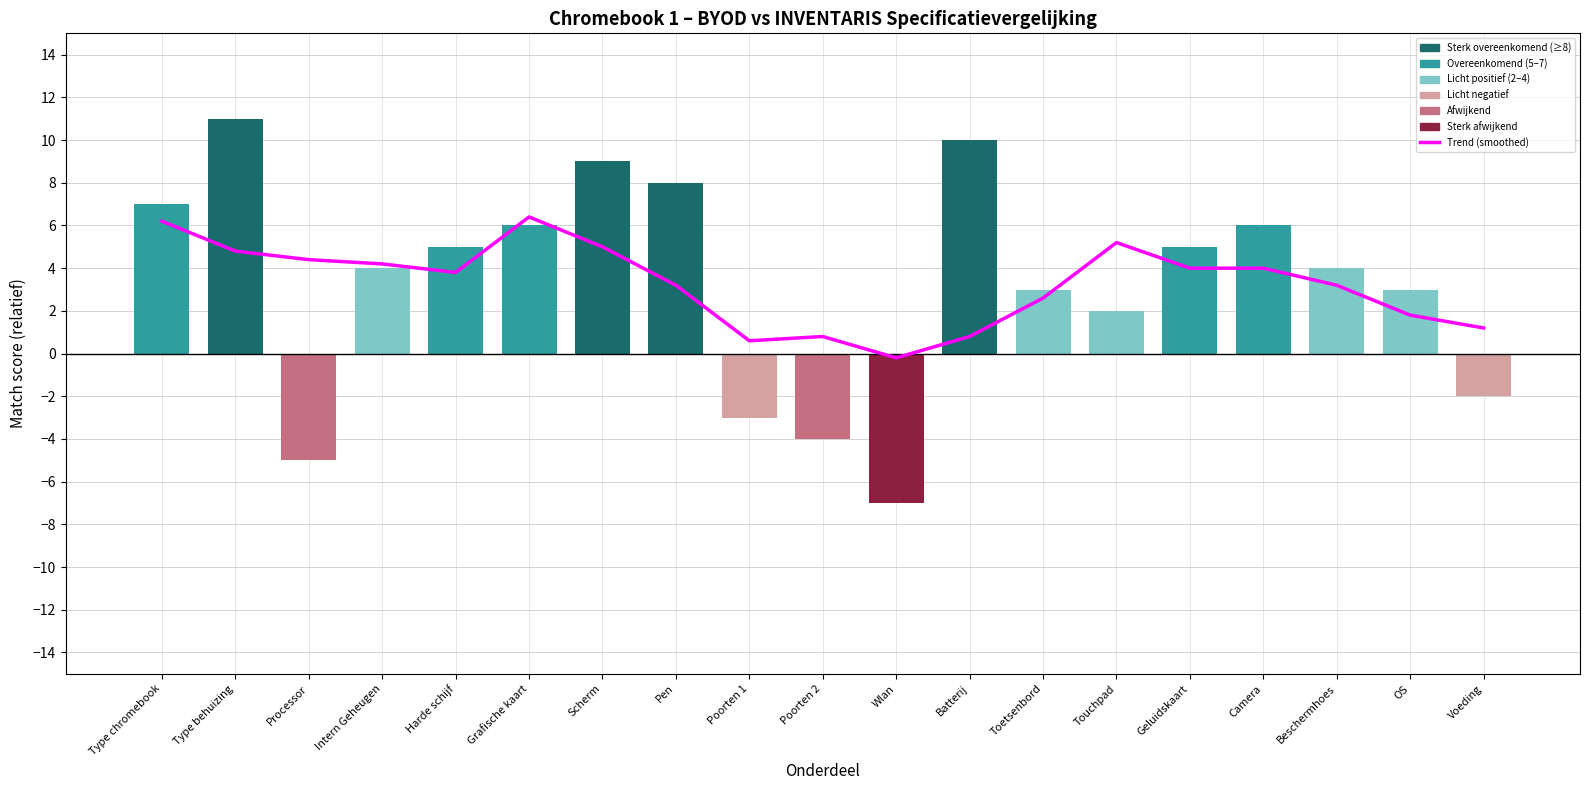

Rank the series at Beschermhoes from highest to lowest value.

Match score (BYOD vs INVENTARIS), Trend (smoothed)